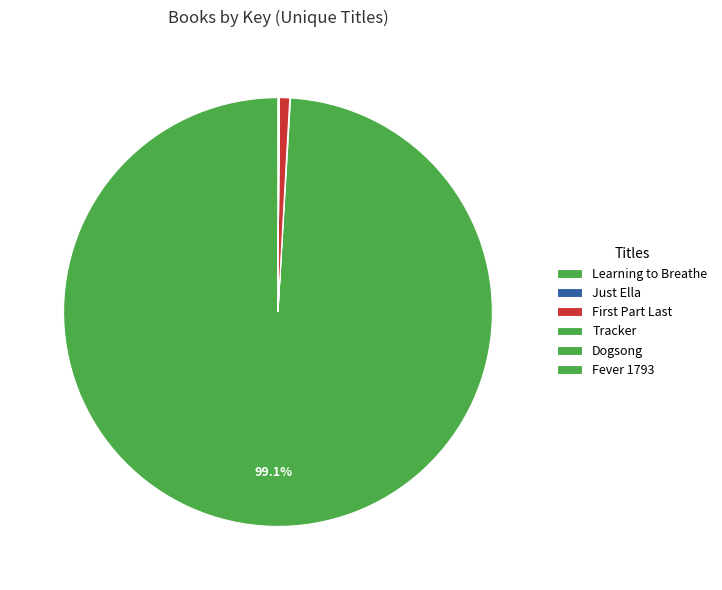

To the nearest percent, what portion does Learning to Breathe represent?

99%